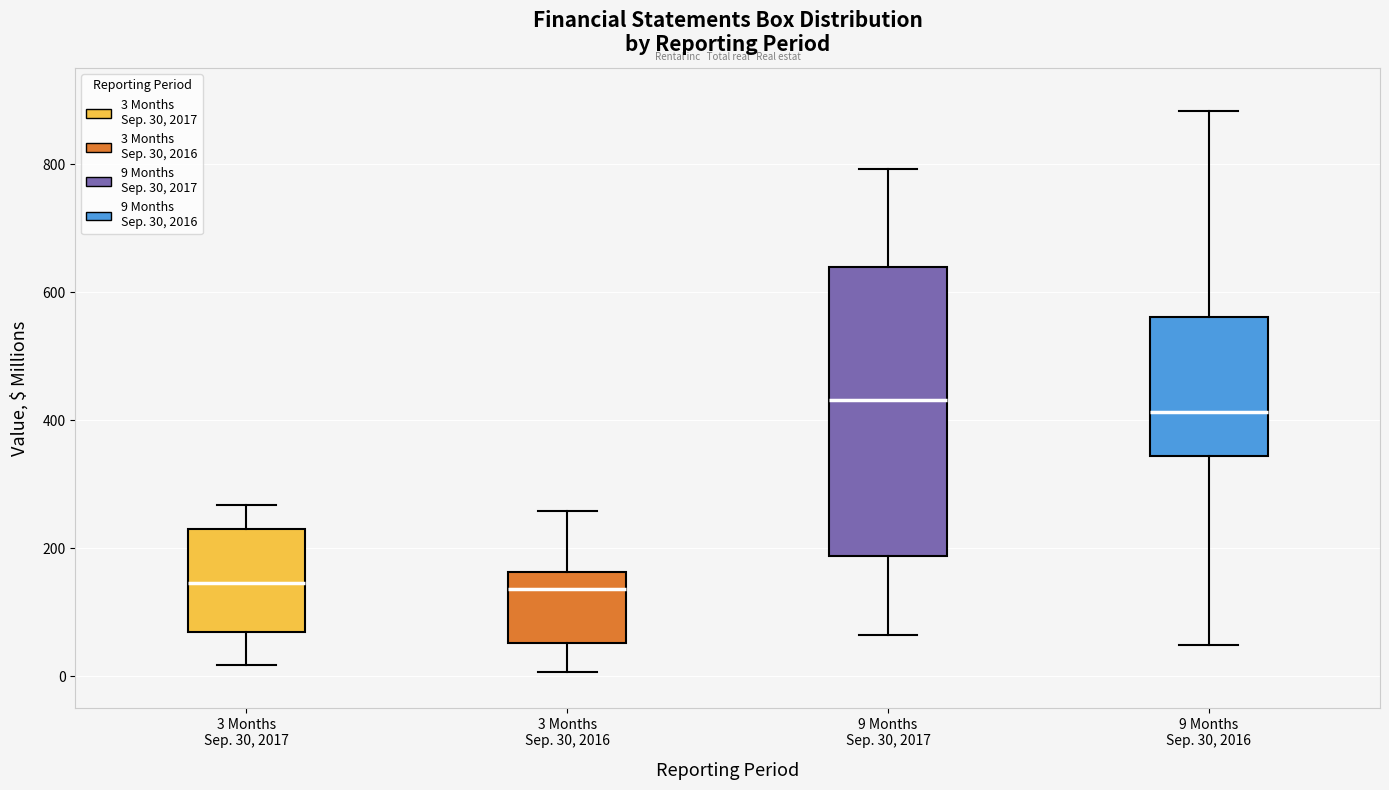

Which box is the tallest, from its lower edge to its upper edge?

9 Months Sep. 30, 2017